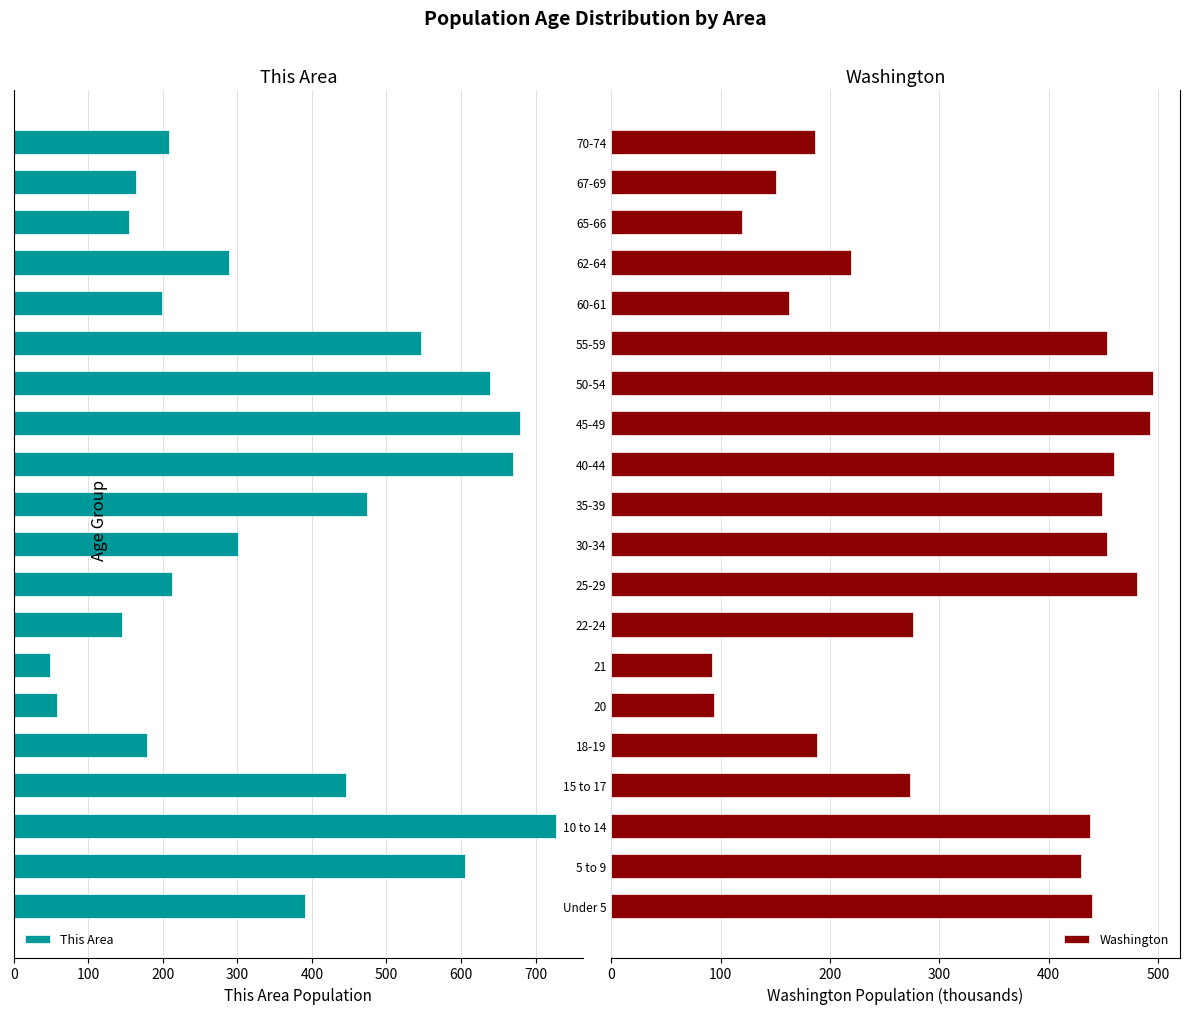

How many groups of bars are there?

20